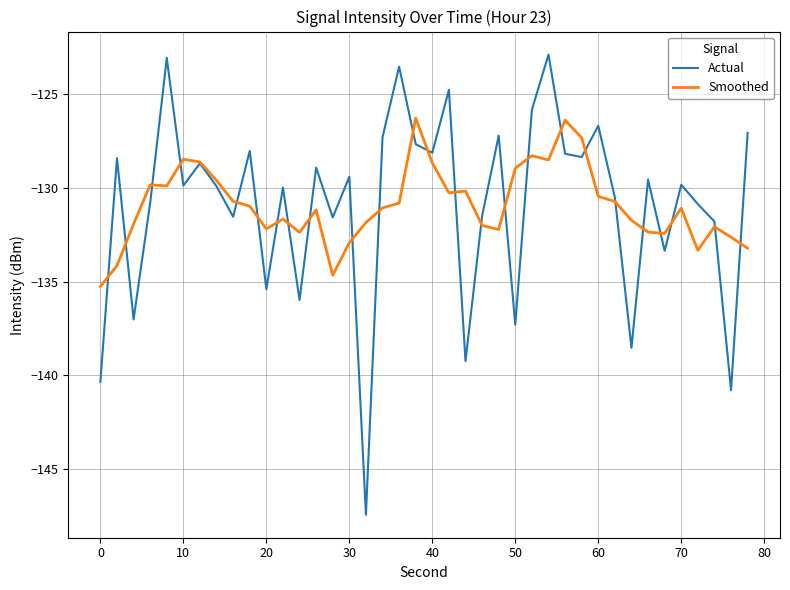

How many lines are shown in the chart?

2